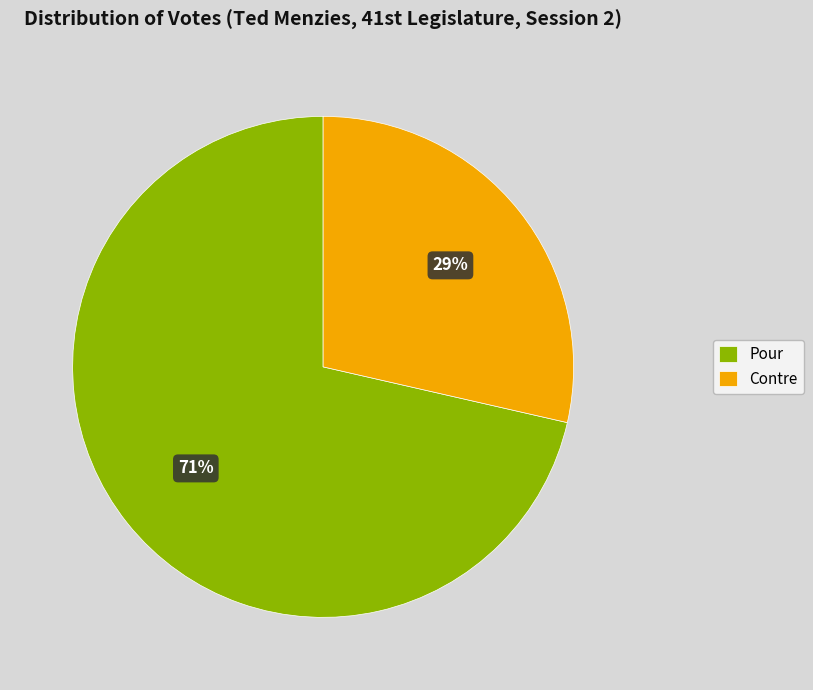

Is there any slice that represents more than half of the pie?

Yes